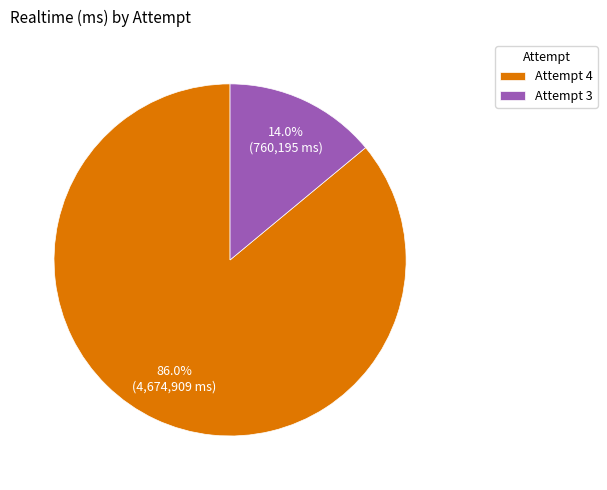

What is the majority slice?

Attempt 4